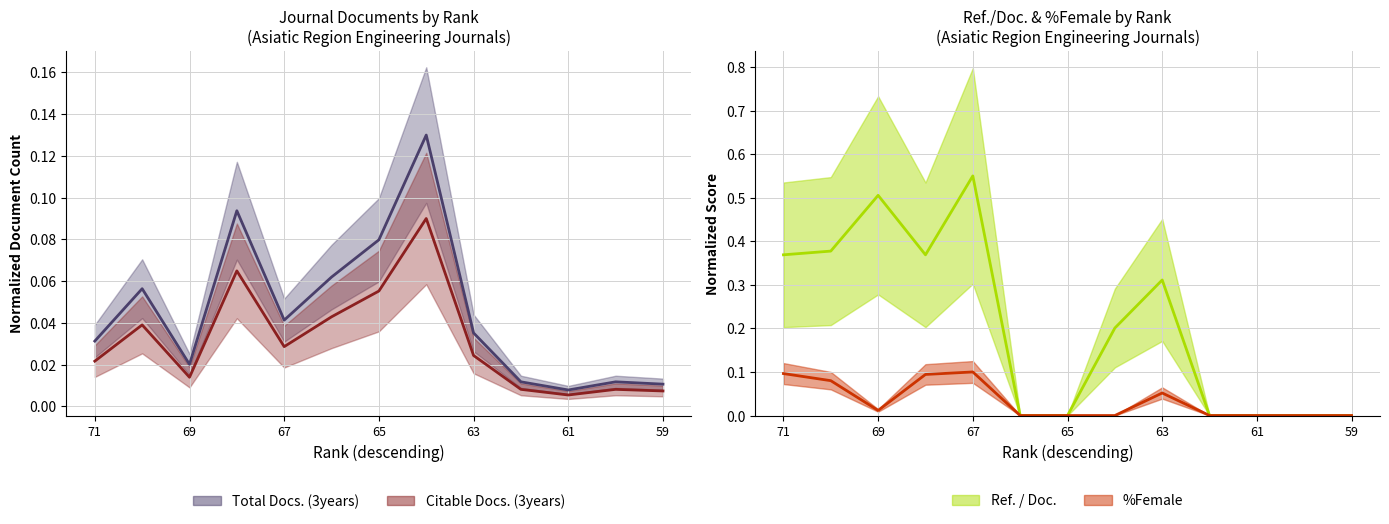

Reading right to left, list all the values displayed in this chart.

Total Docs. (3years): 0.0	0.0	0.0	0.0	0.0	0.1	0.1	0.1	0.0	0.1	0.0	0.1	0.0
Citable Docs. (3years): 0.0	0.0	0.0	0.0	0.0	0.1	0.1	0.0	0.0	0.1	0.0	0.0	0.0
Ref. / Doc.: 0.0	0.0	0.0	0.0	0.3	0.2	0.0	0.0	0.5	0.4	0.5	0.4	0.4
%Female: 0.0	0.0	0.0	0.0	0.1	0.0	0.0	0.0	0.1	0.1	0.0	0.1	0.1